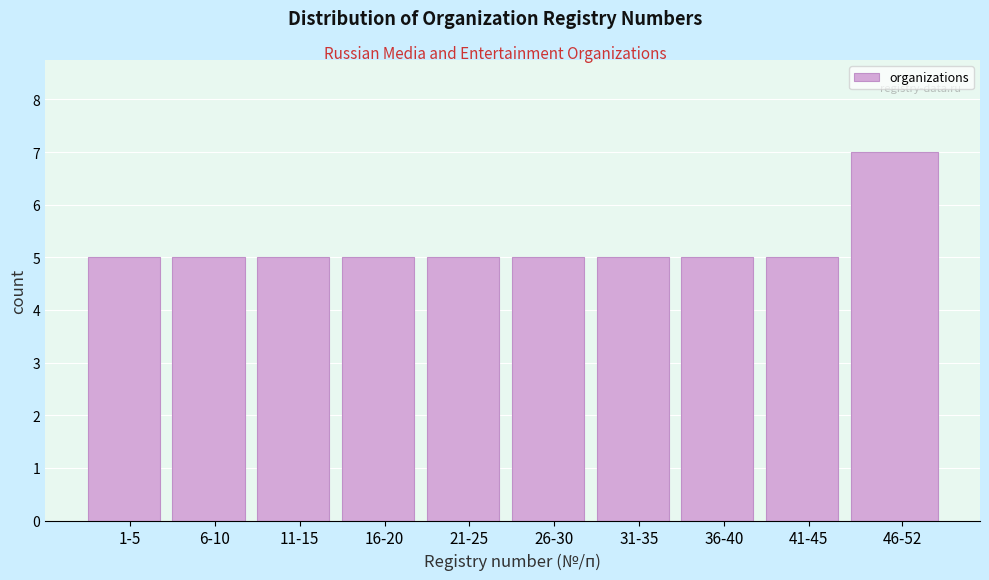

Reading right to left, list all the values displayed in this chart.

46-52=7	41-45=5	36-40=5	31-35=5	26-30=5	21-25=5	16-20=5	11-15=5	6-10=5	1-5=5